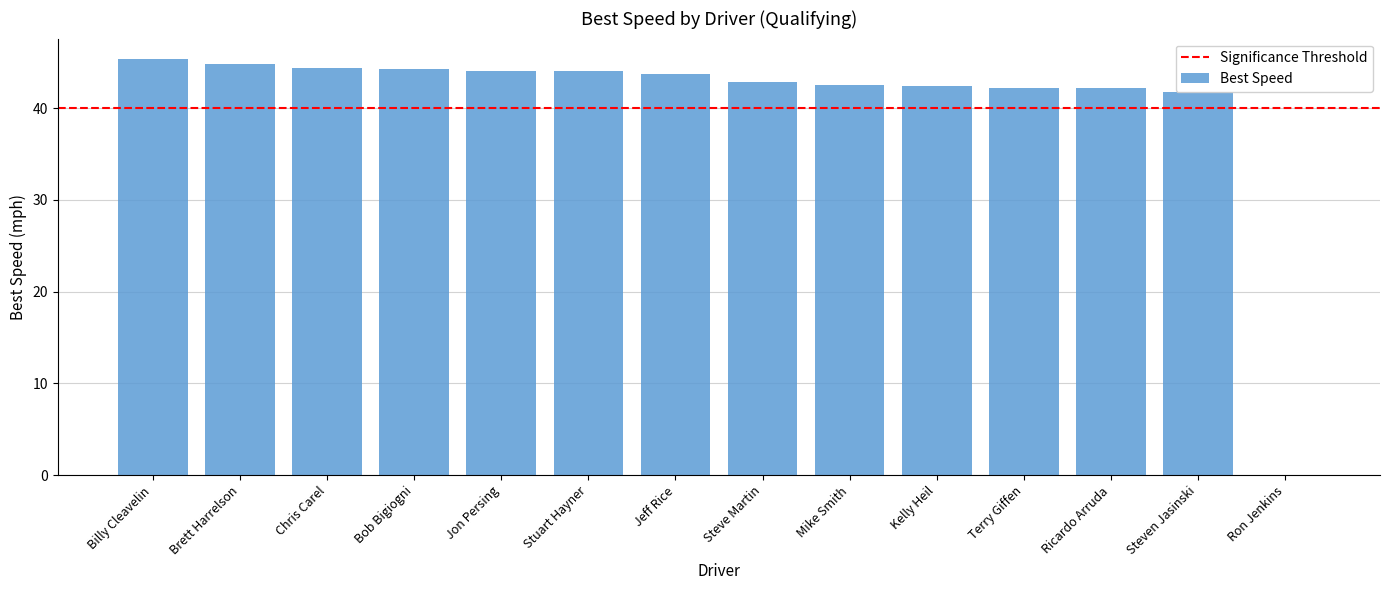

Read the value at Steven Jasinski.

41.8